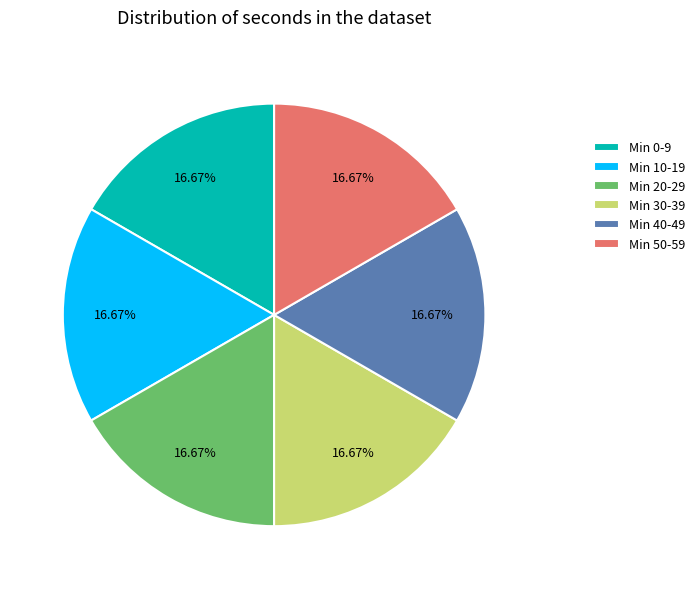

To the nearest percent, what is the average slice percentage?

17%